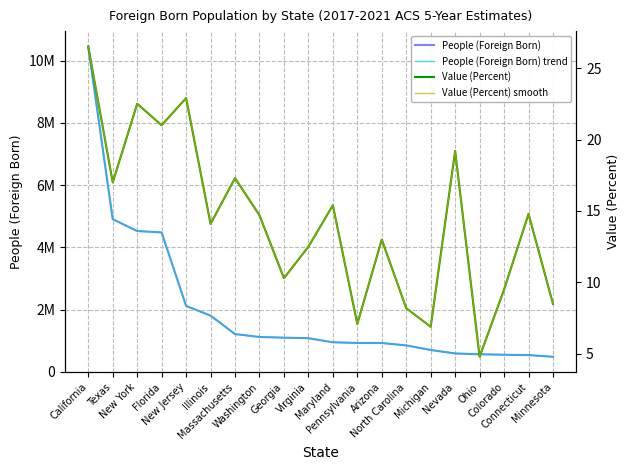

What are all the series names shown in the legend?

People (Foreign Born), People (Foreign Born) trend, Value (Percent), Value (Percent) smooth